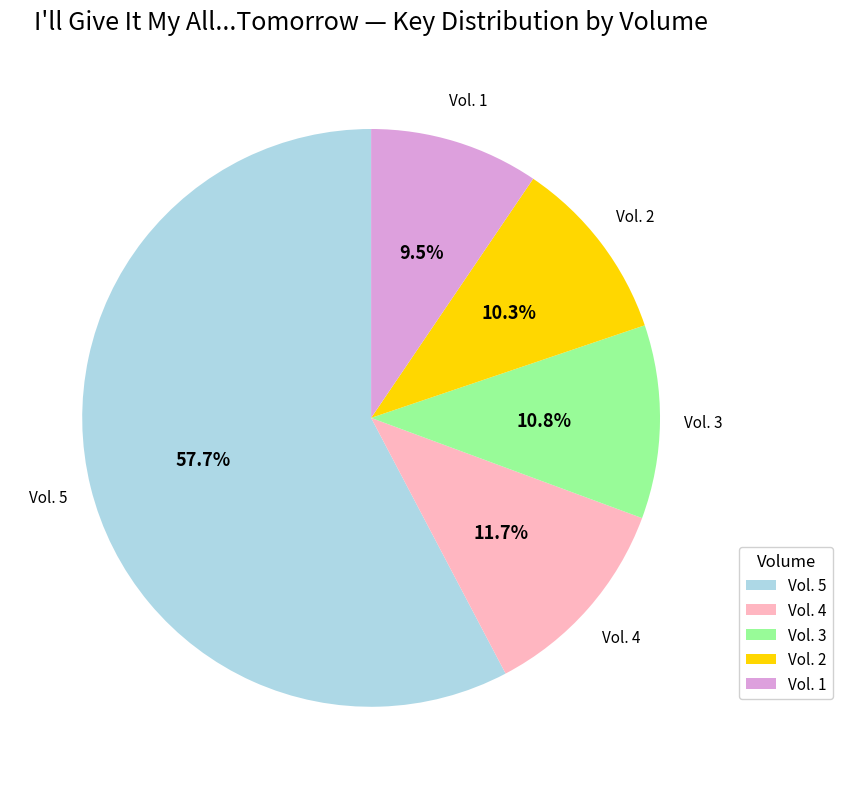

Which category has the biggest portion of the pie?

Vol. 5